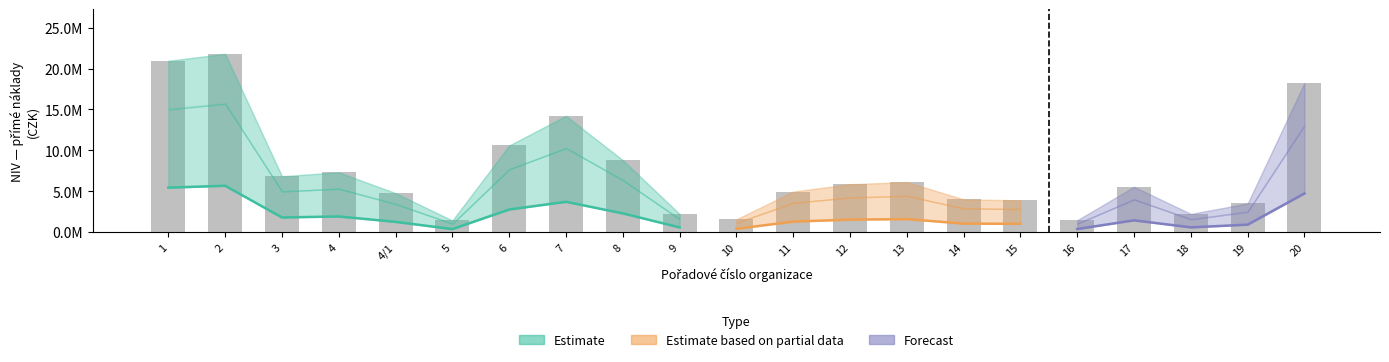

How many groups of bars are there?

21